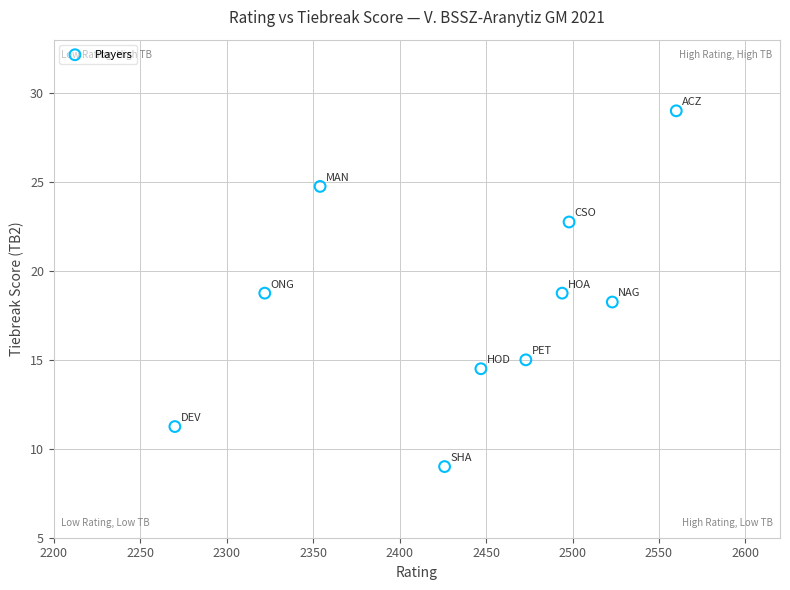

What is the average Y value?

18.2